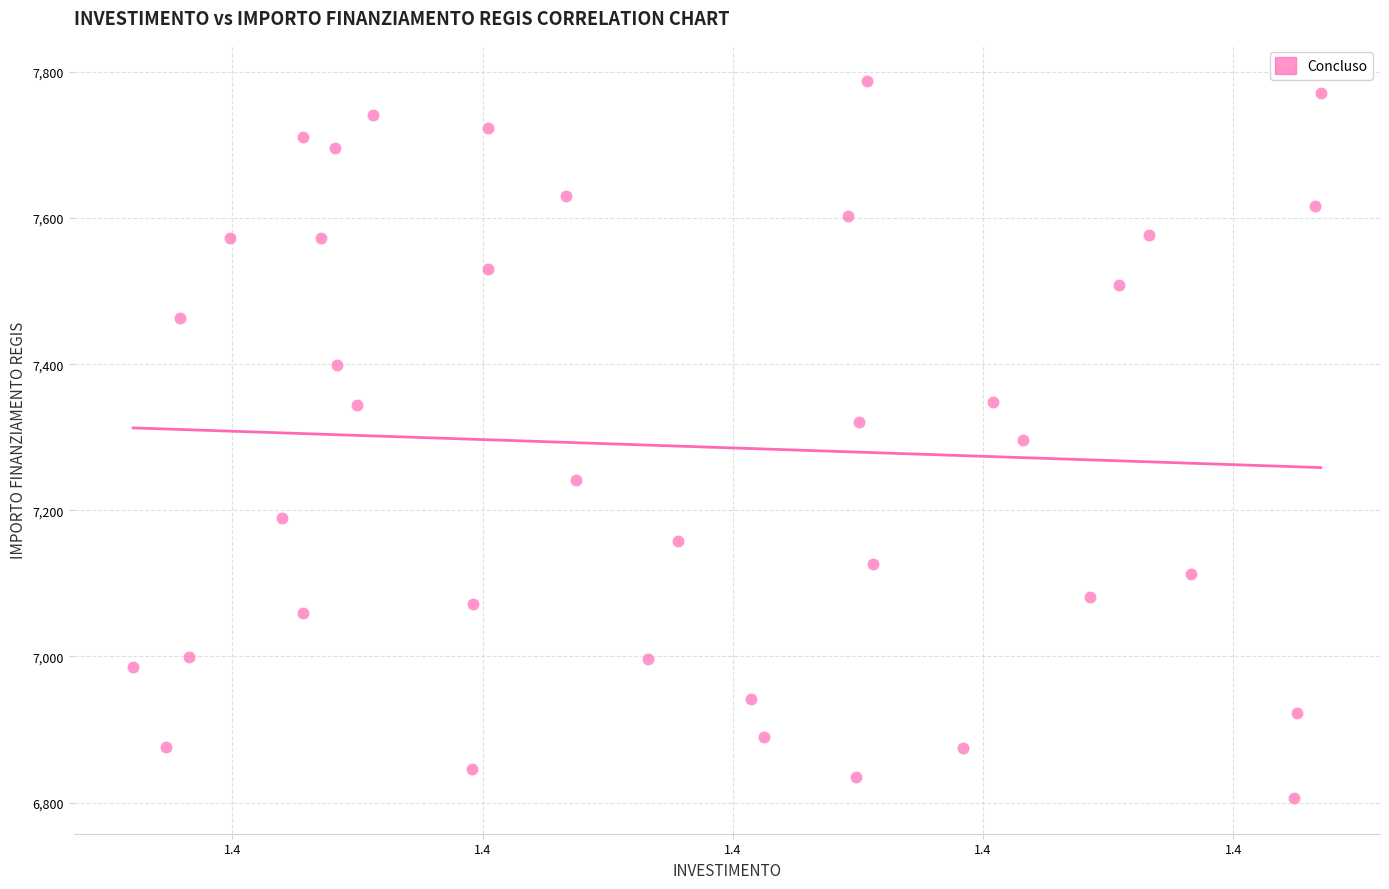

What is the range of Y values (max minus min)?

981.4